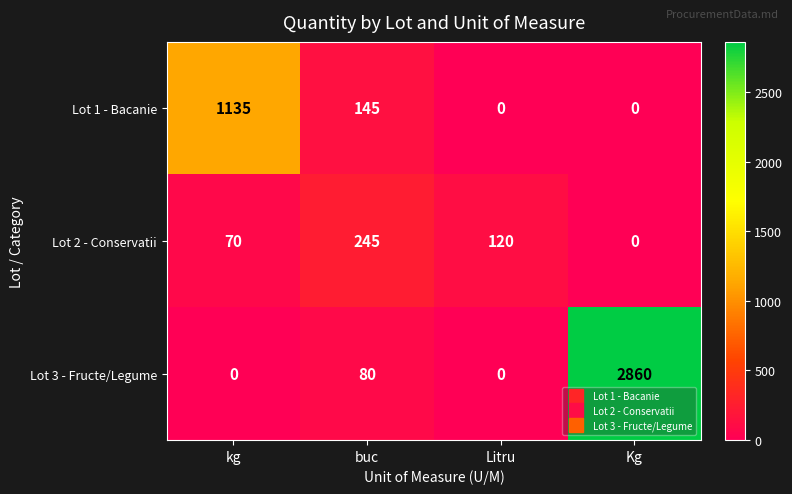

Where is Lot 2 - Conservatii nearest to the value 122?

Litru